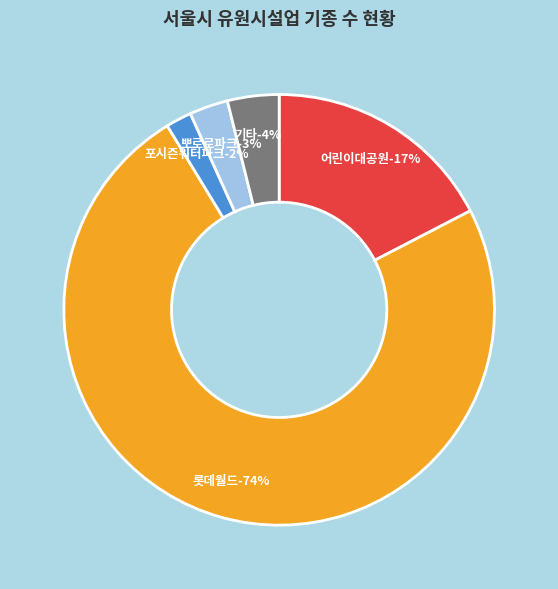

Is there a majority slice in this chart?

Yes